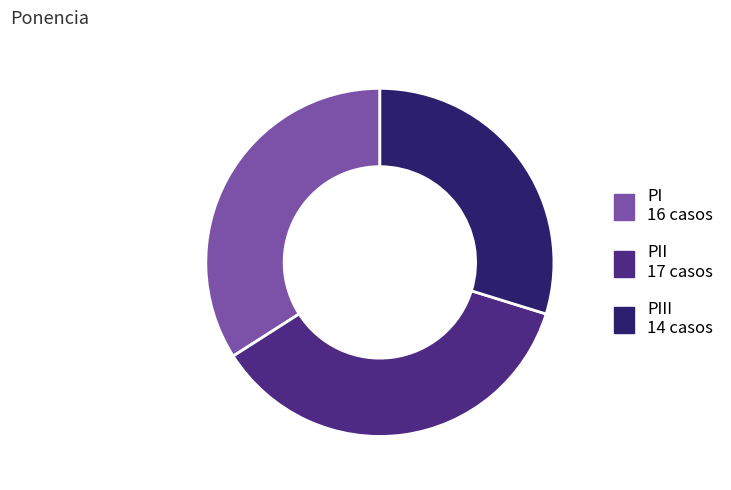

Is there a majority slice in this chart?

No